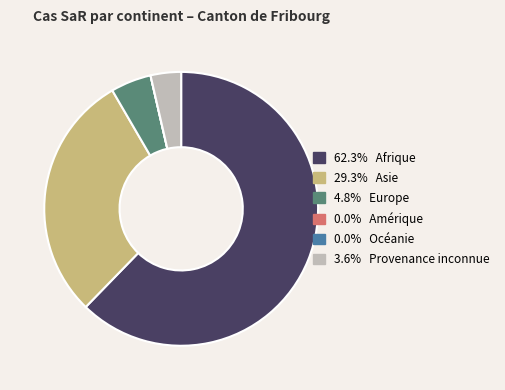

Is there a majority slice in this chart?

Yes